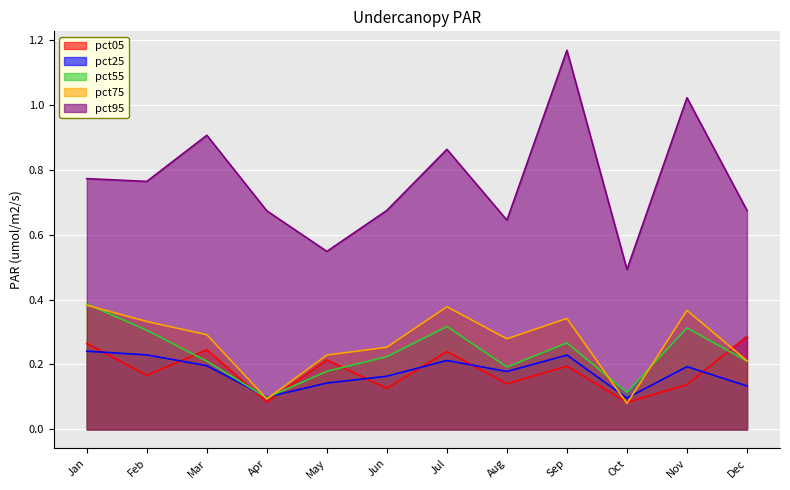

Reading right to left, what are all the values shown in this chart?

pct05: 0.3	0.1	0.1	0.2	0.1	0.2	0.1	0.2	0.1	0.2	0.2	0.3
pct25: 0.1	0.2	0.1	0.2	0.2	0.2	0.2	0.1	0.1	0.2	0.2	0.2
pct55: 0.2	0.3	0.1	0.3	0.2	0.3	0.2	0.2	0.1	0.2	0.3	0.4
pct75: 0.2	0.4	0.1	0.3	0.3	0.4	0.3	0.2	0.1	0.3	0.3	0.4
pct95: 0.7	1.0	0.5	1.2	0.6	0.9	0.7	0.5	0.7	0.9	0.8	0.8